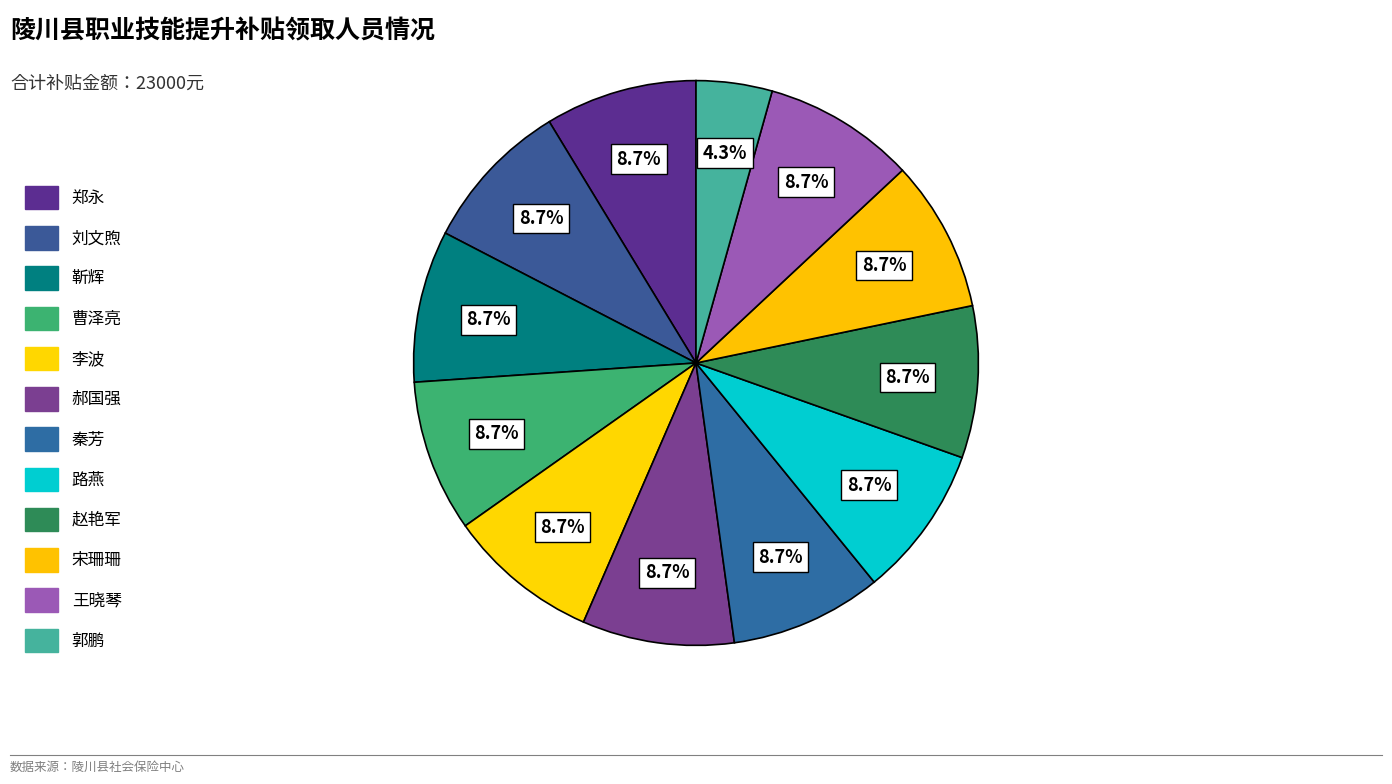

Approximately how many times larger is the value at 王晓琴 compared to 路燕?

1.0